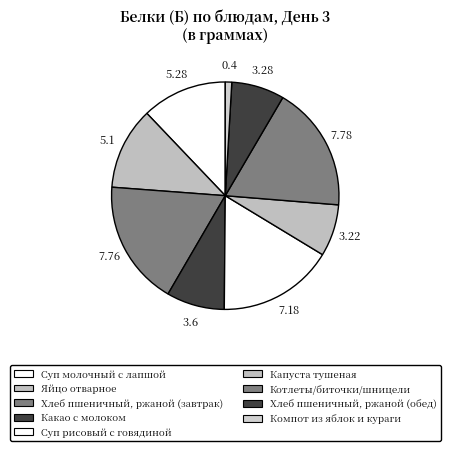

How many slices are in this pie chart?

9